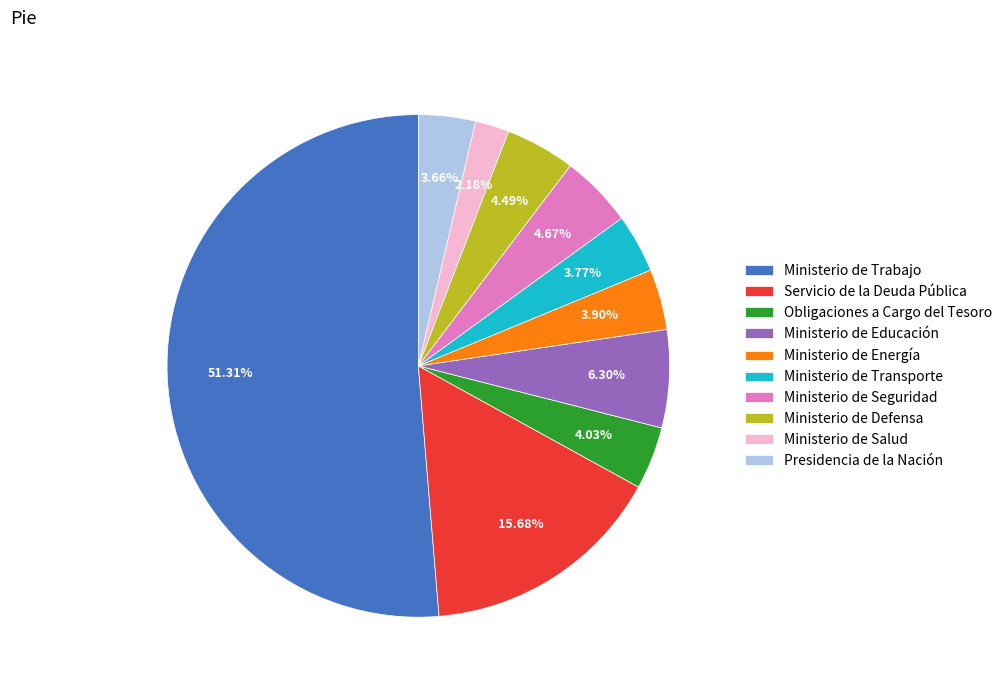

Which category has the smallest portion of the pie?

Ministerio de Salud